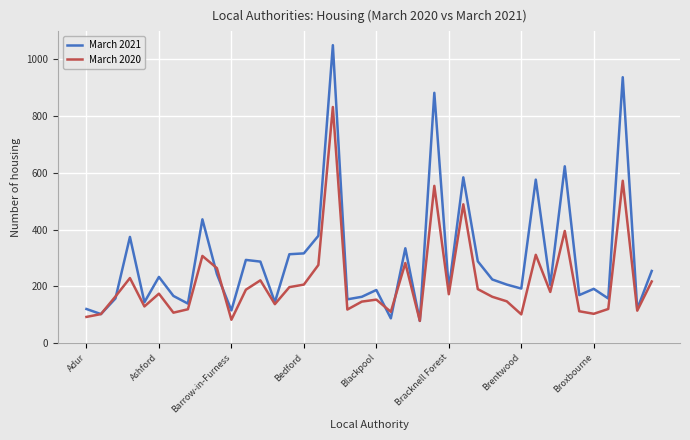

Which series has the largest total across all categories?

March 2021